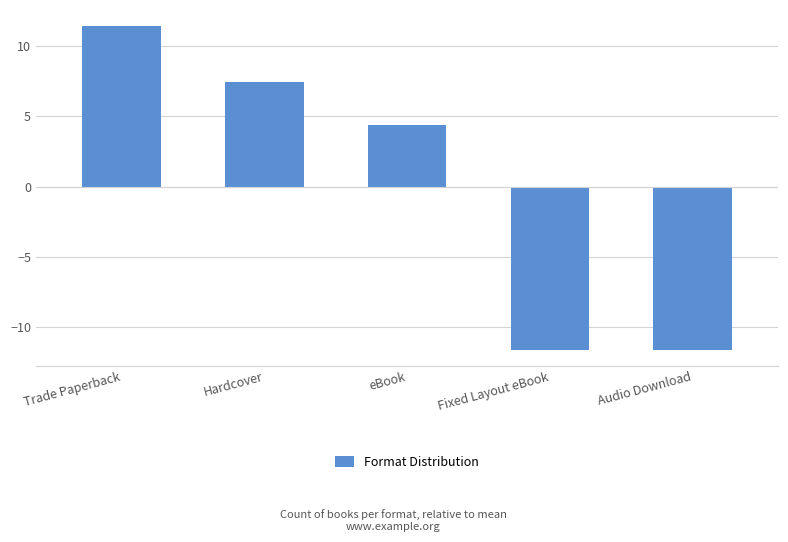

What is the greatest value displayed?

11.4